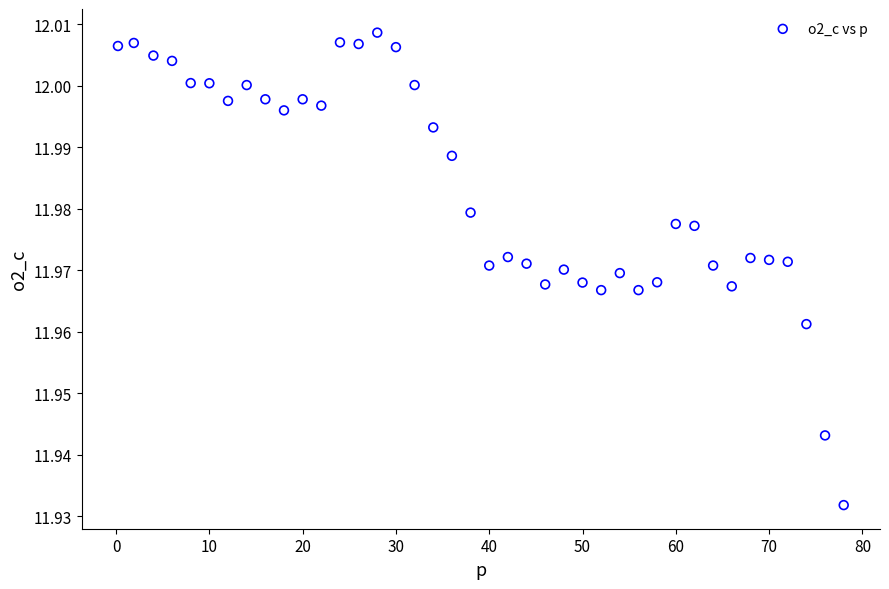

What is the range of X values (max minus min)?

77.8